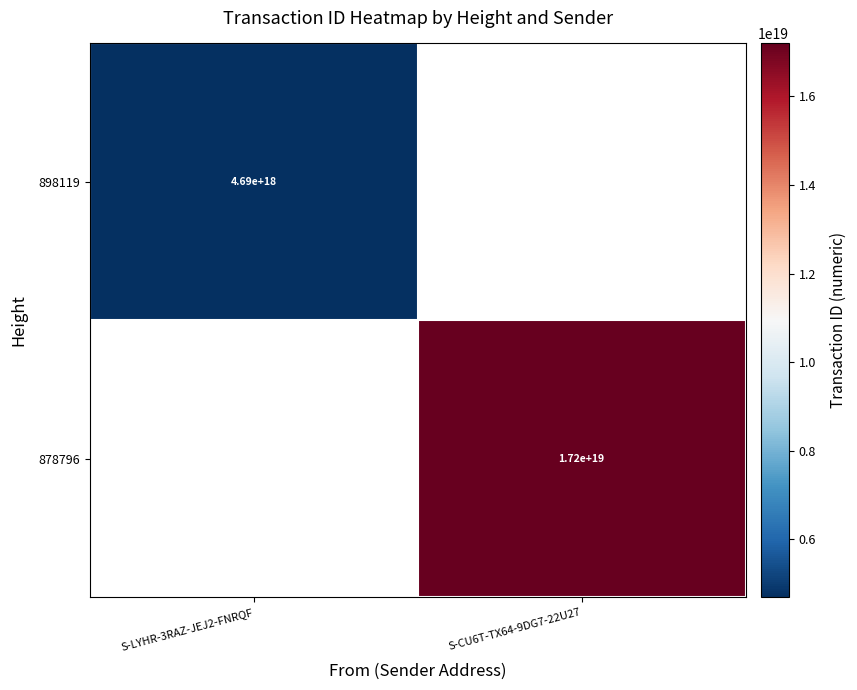

True or false: 898119 has a value of 2401789926993943552.0 at S-LYHR-3RAZ-JEJ2-FNRQF.

False